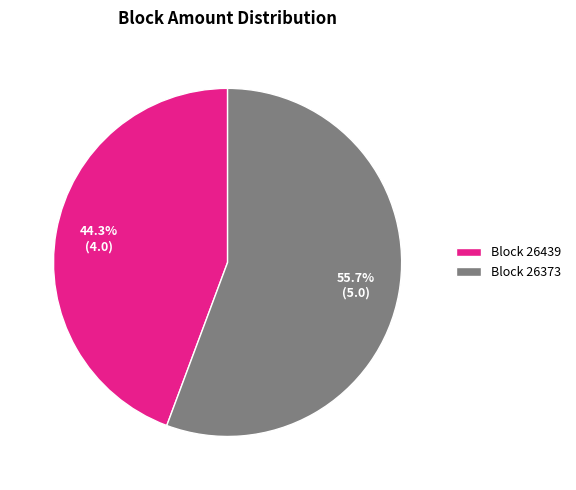

Rank the categories by value from lowest to highest.

Block 26439, Block 26373